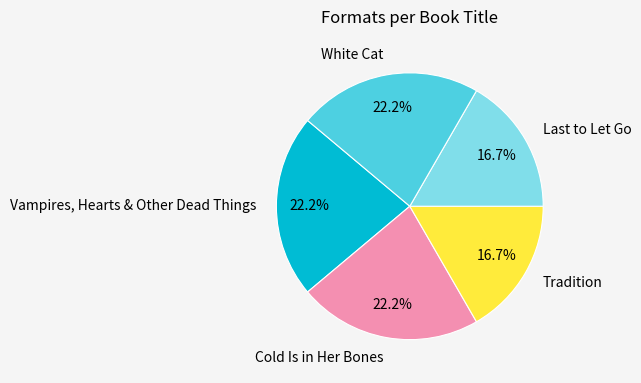

The Cold Is in Her Bones slice represents 22% of the pie. True or false?

True